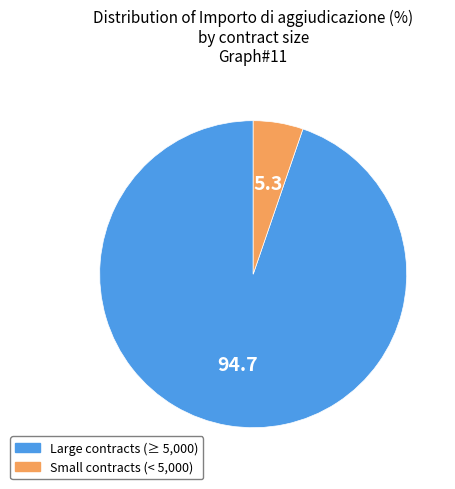

Is there any slice that represents more than half of the pie?

Yes